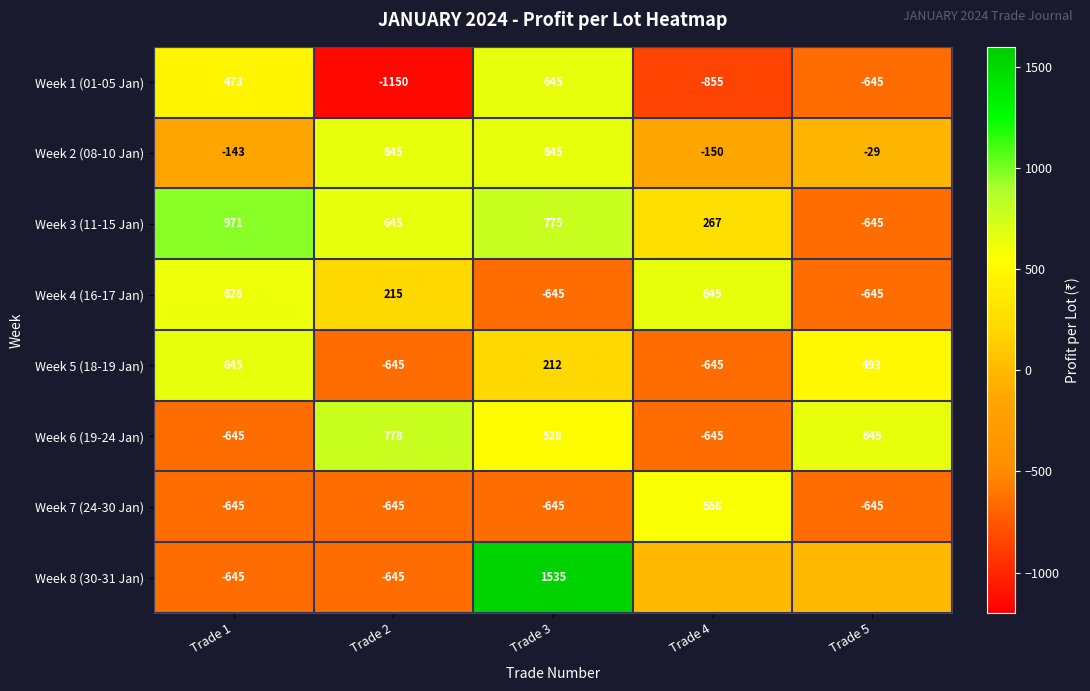

How many data points in Week 5 (18-19 Jan) are less than 212?

2